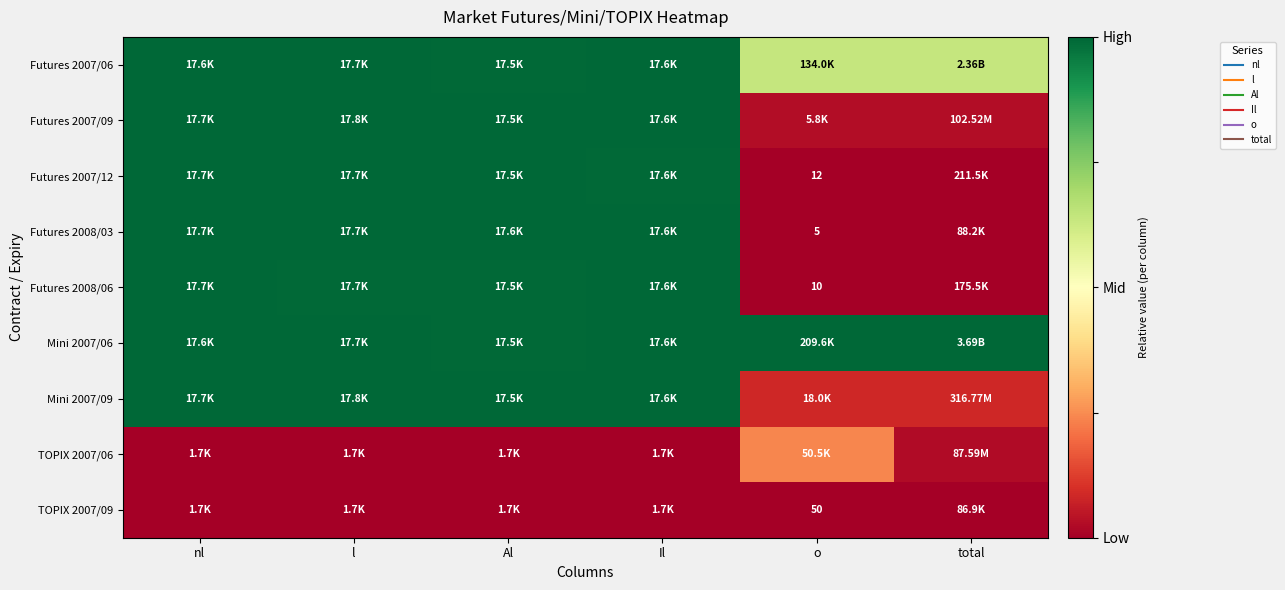

At how many categories does at least one series exceed 0?

6